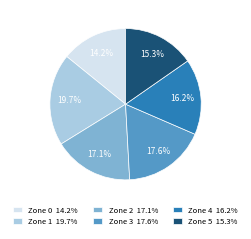

What is the total percentage of Zone 3 and Zone 1?

37.3%